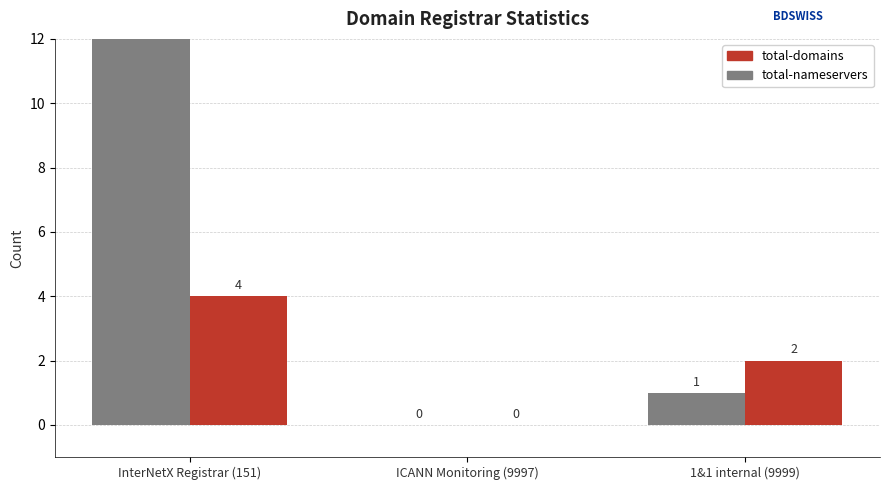

How many positive values does the total-domains series have?

2